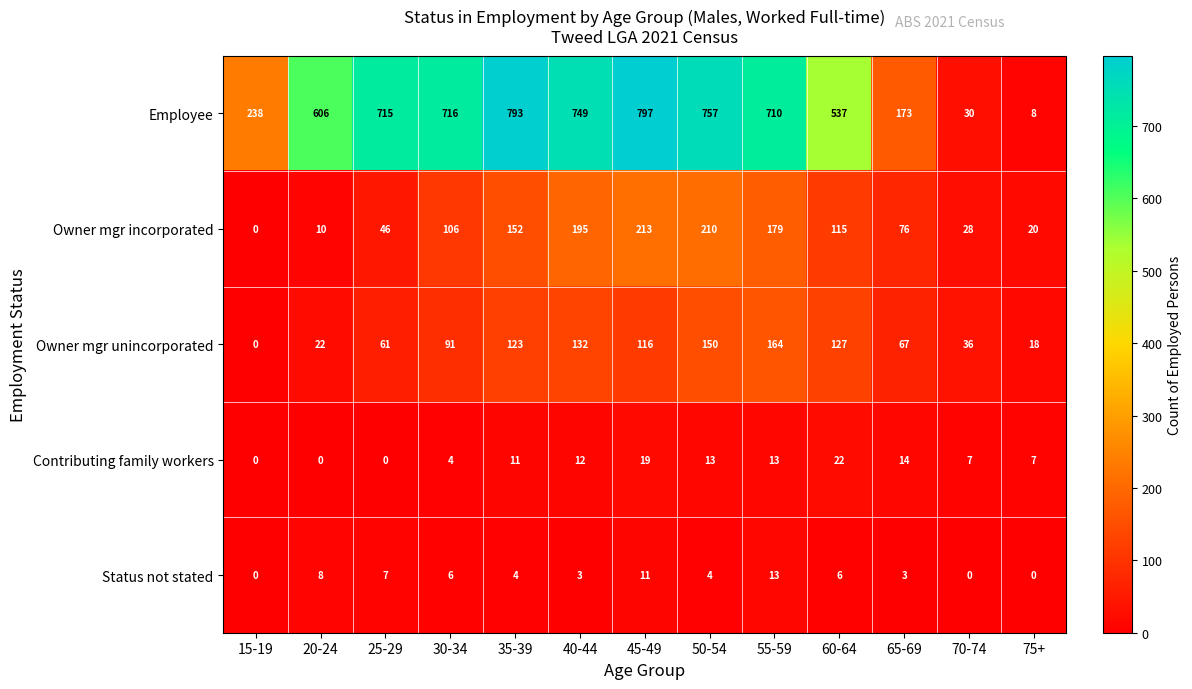

Is it true that Owner mgr unincorporated equals 215 at 35-39?

False